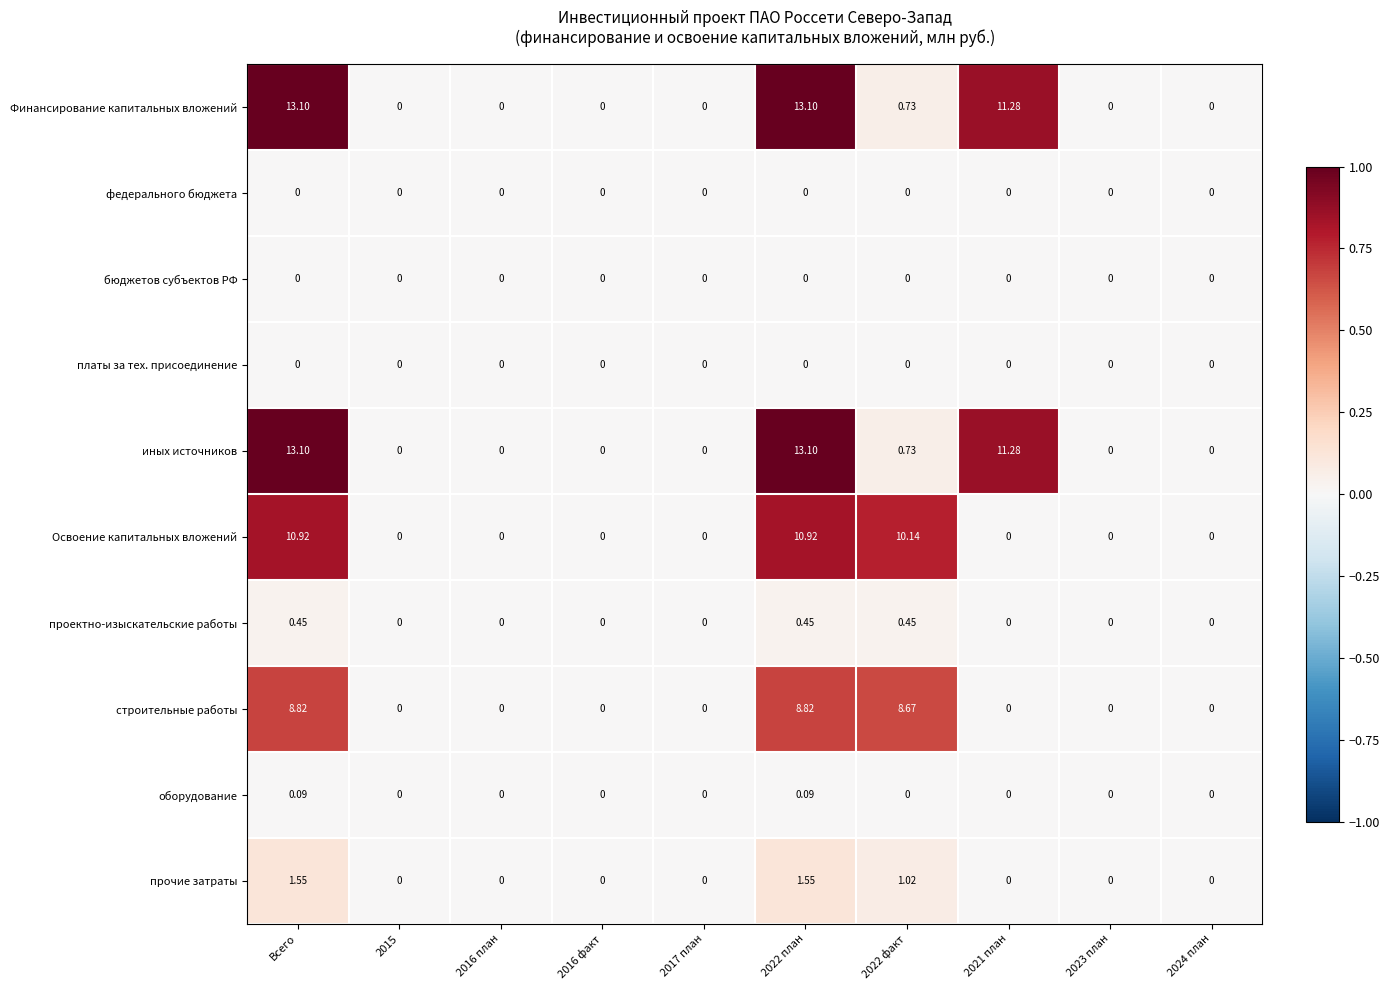

Between Всего and 2021 план, which series saw the biggest shift?

Освоение капитальных вложений